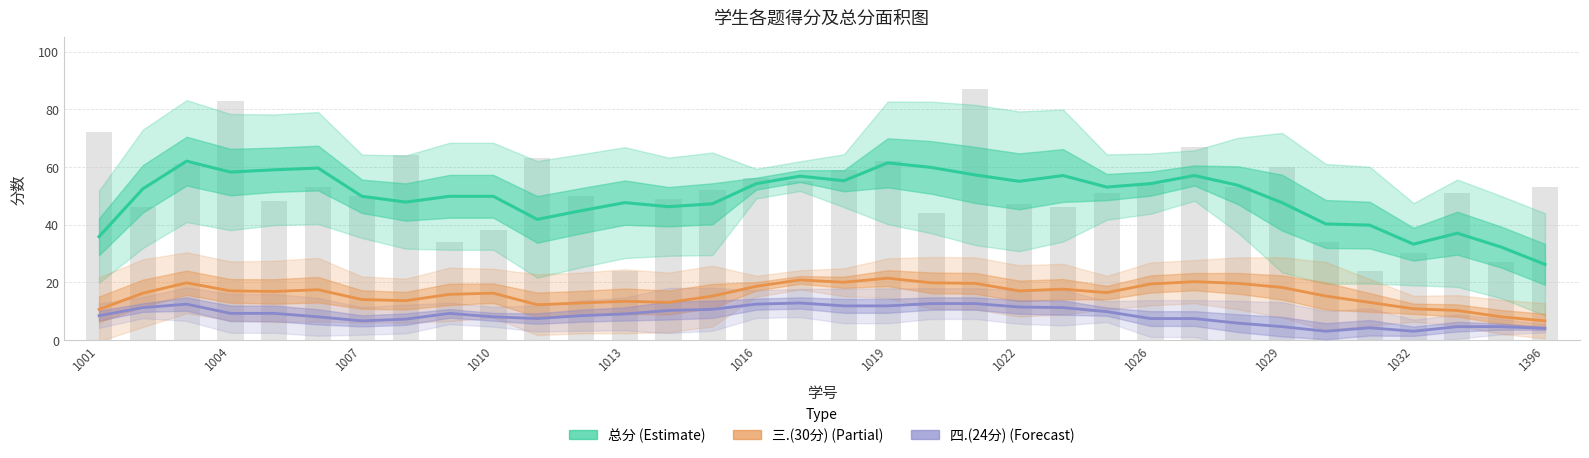

How many groups of bars are there?

34